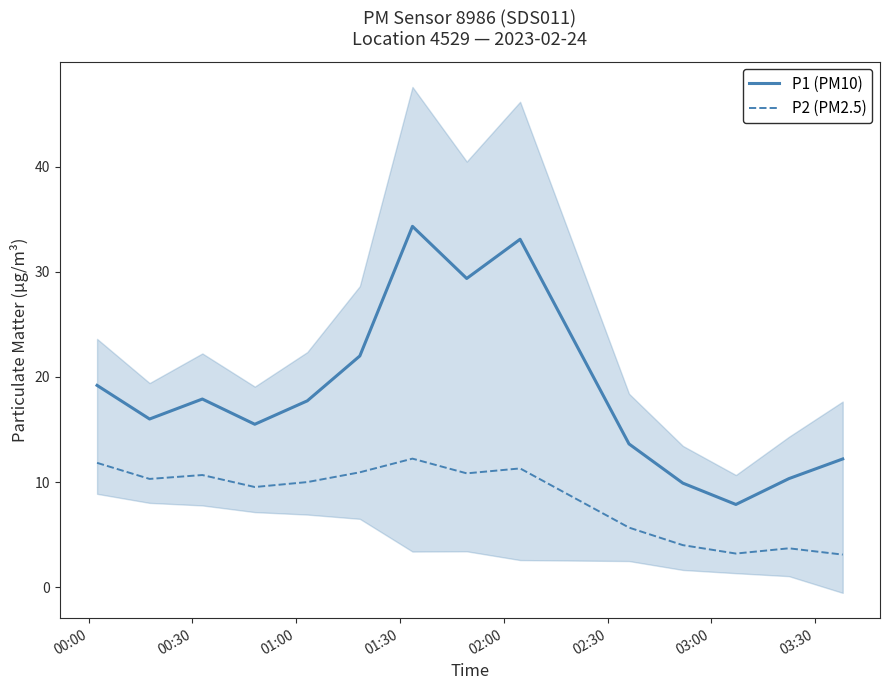

What is the lowest value of the P1 (PM10) series?

7.9